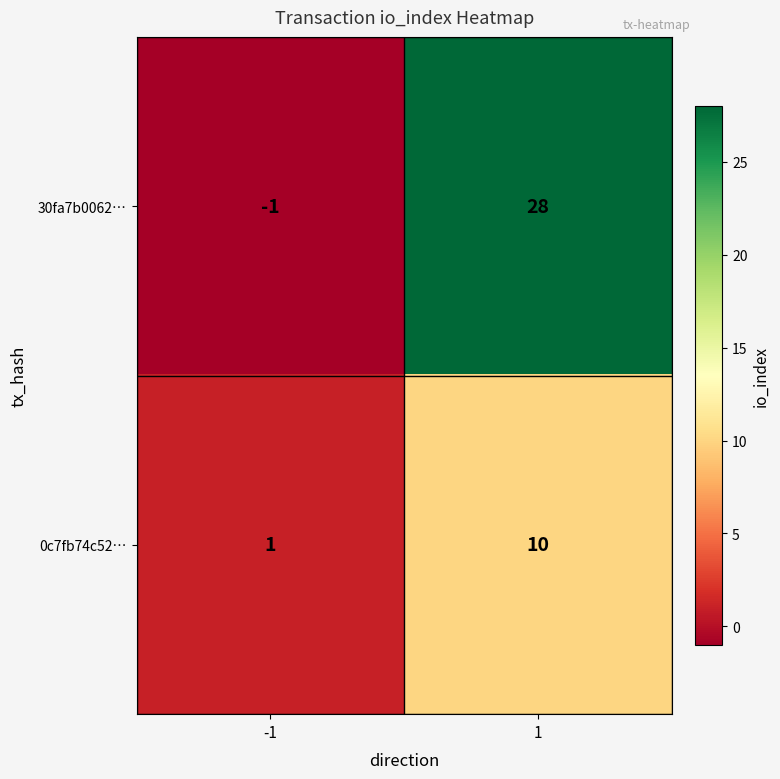

The 30fa7b0062… series shows 17 at 1. True or false?

False